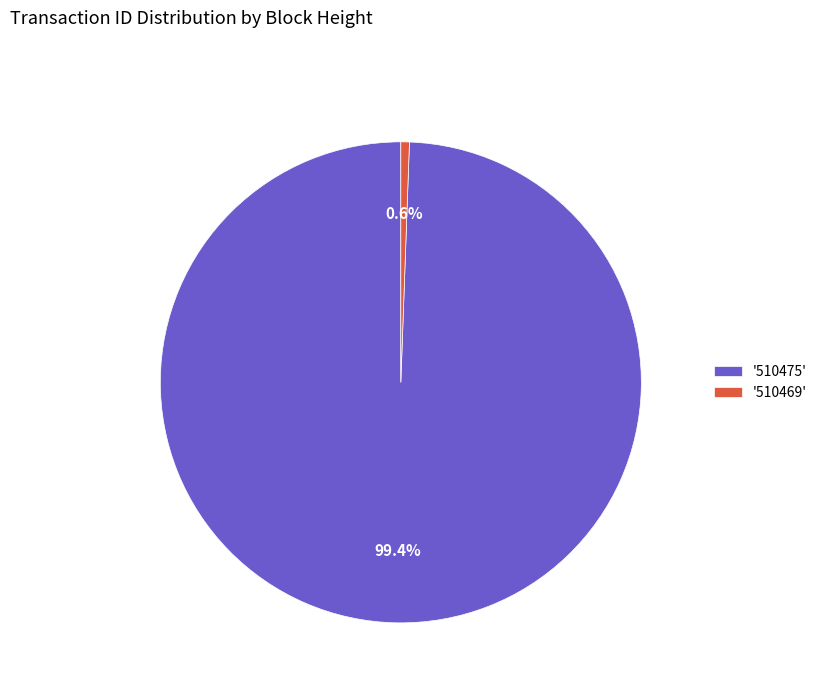

Which category has the smallest portion of the pie?

'510469'